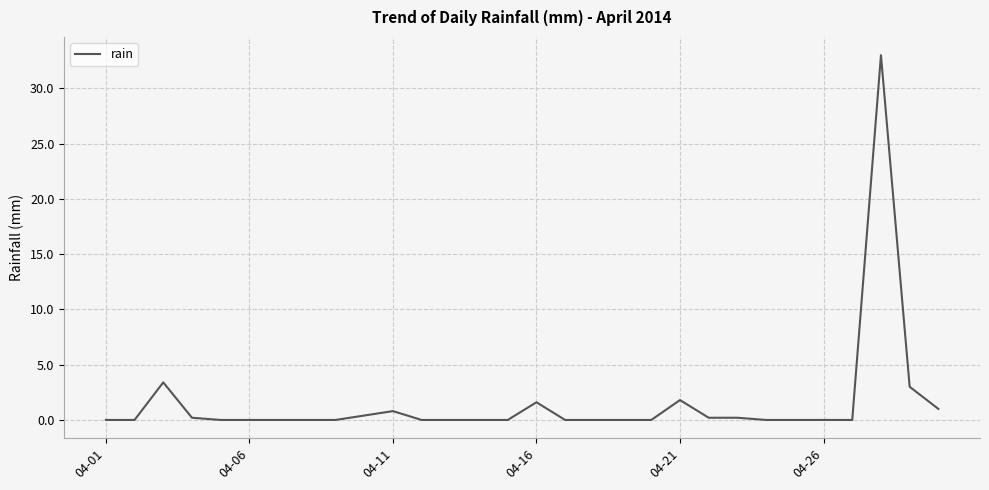

What is the maximum value shown in the chart?

33.0